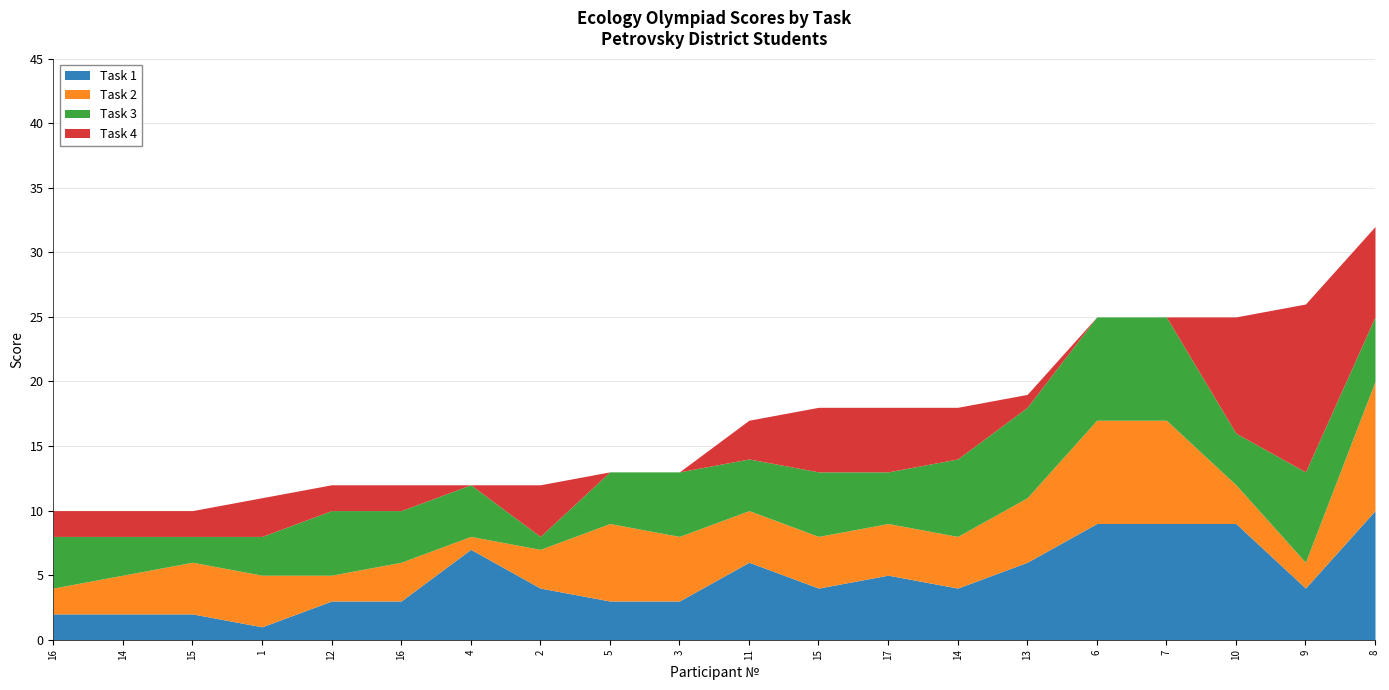

What is the maximum value for Task 3?

8